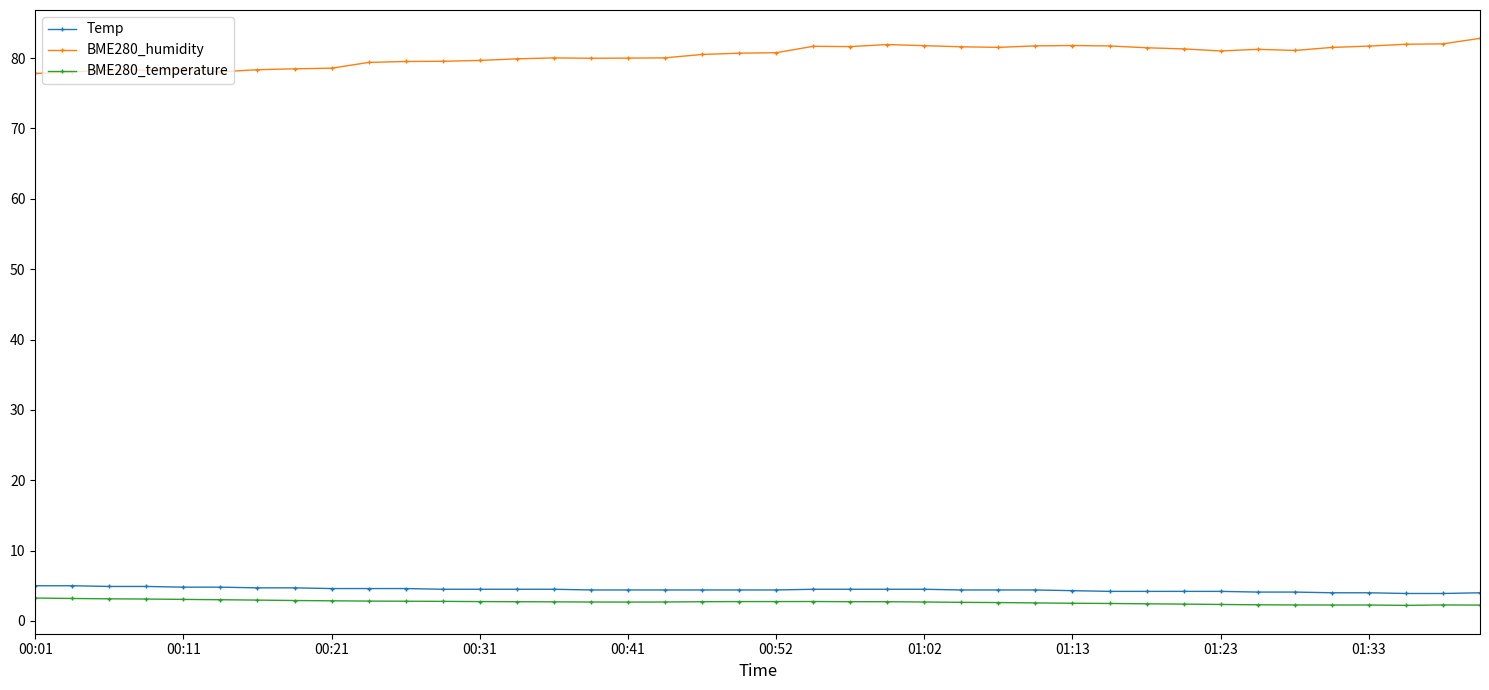

What is the greatest value displayed?

82.8